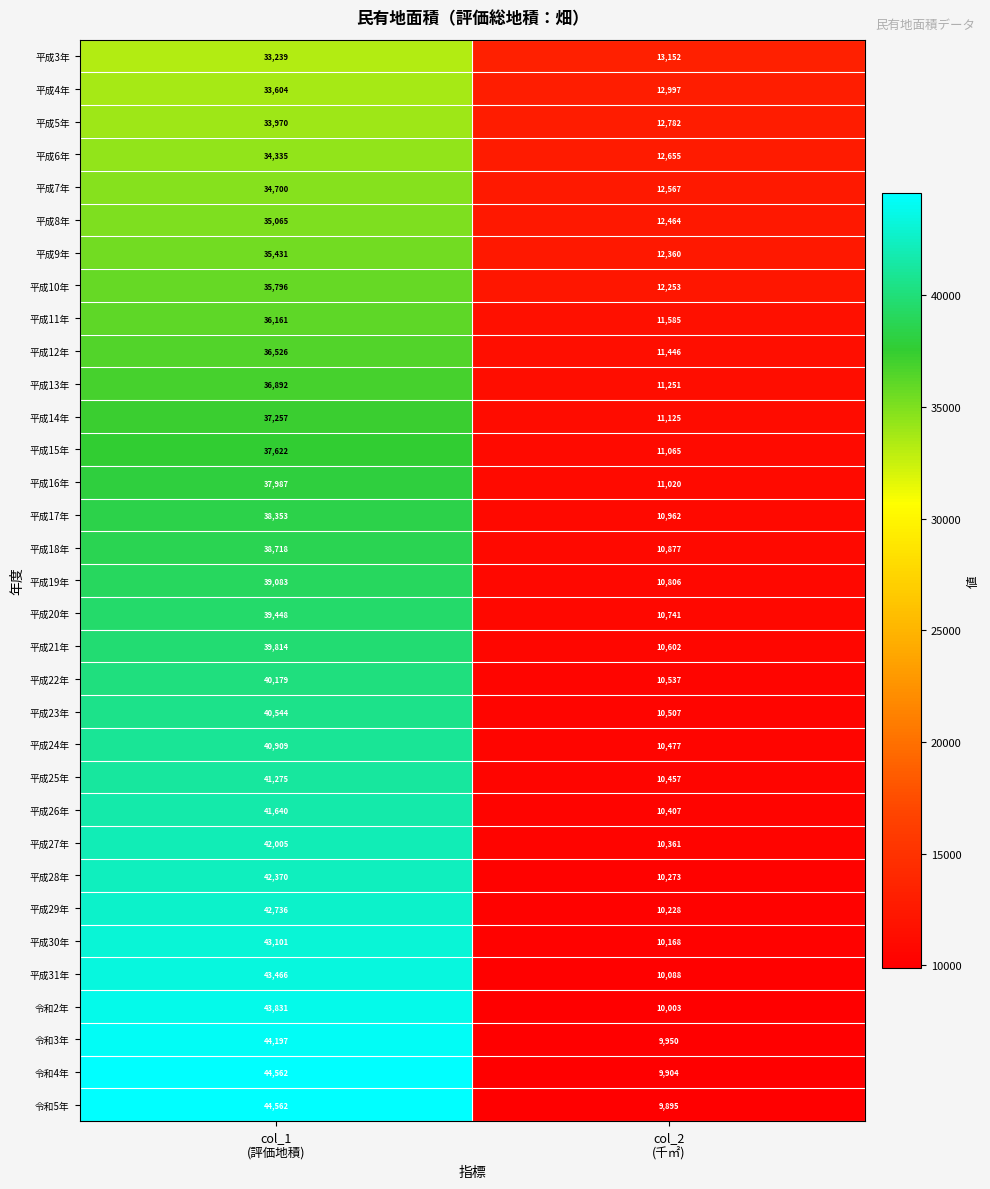

What is the average value of the 平成13年 series?

24072